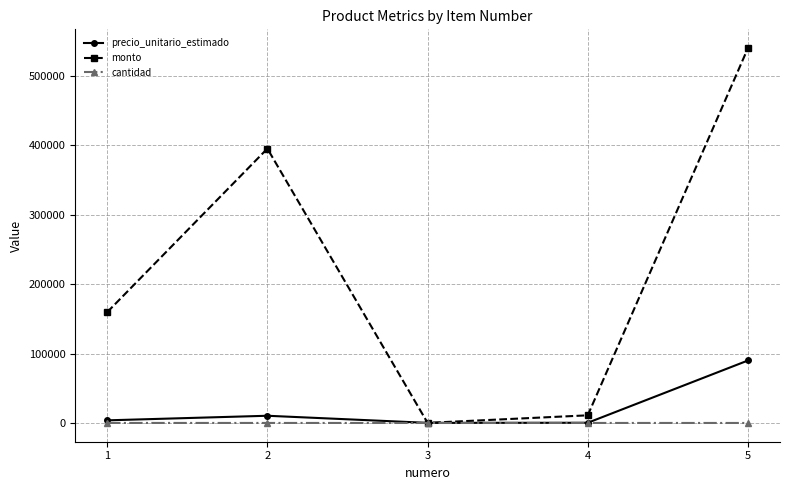

What is the average value of the precio_unitario_estimado series?

20934